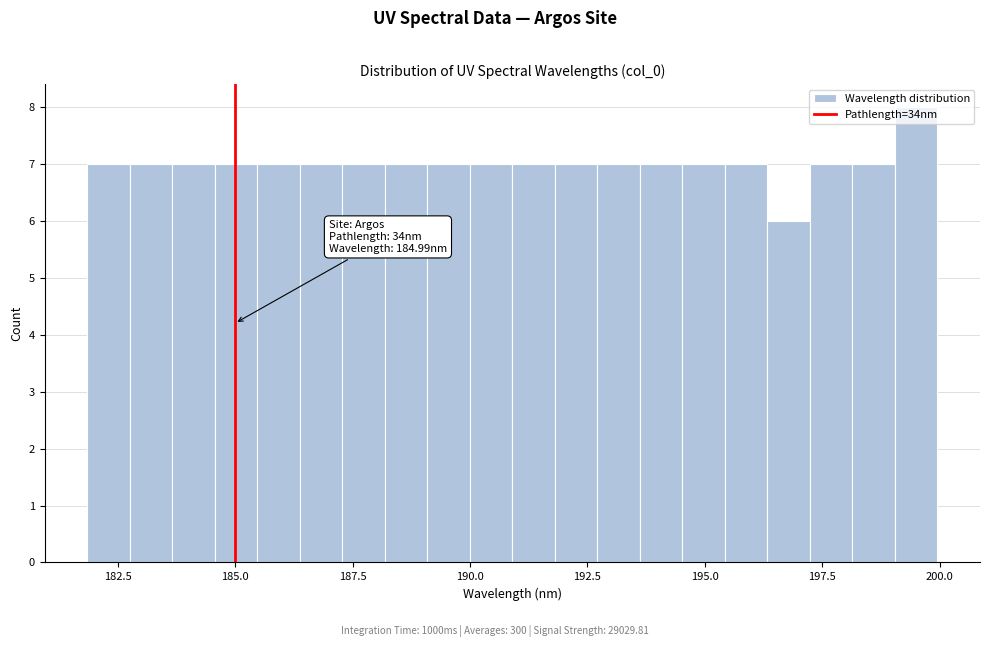

Read against the x-axis, roughly where is the centre of the tallest bar?

199.5